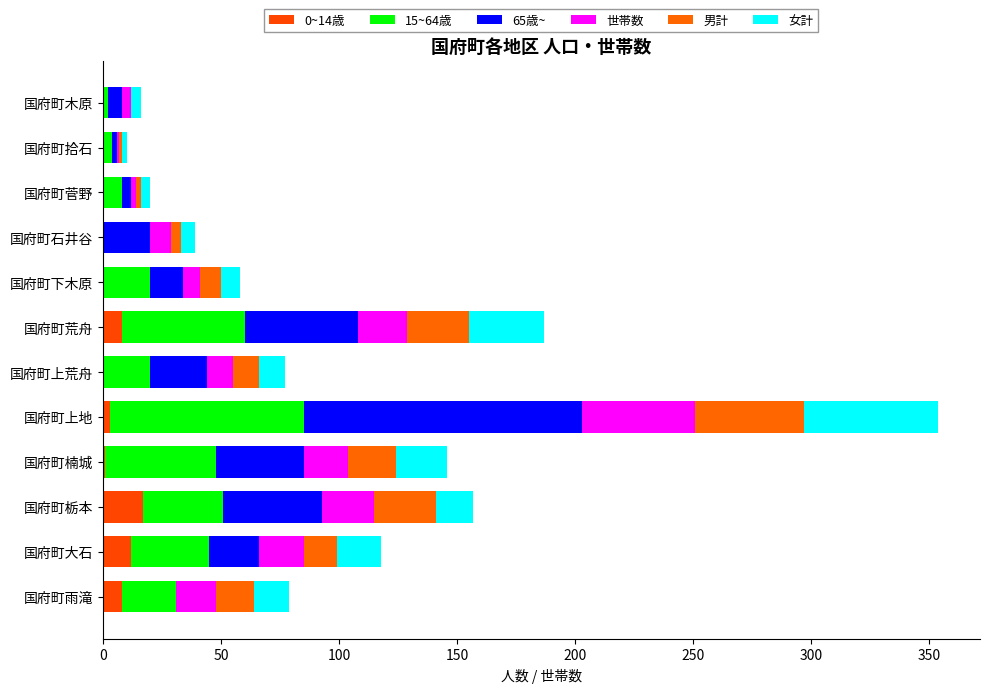

Which series has the largest range (max minus min)?

65歳~